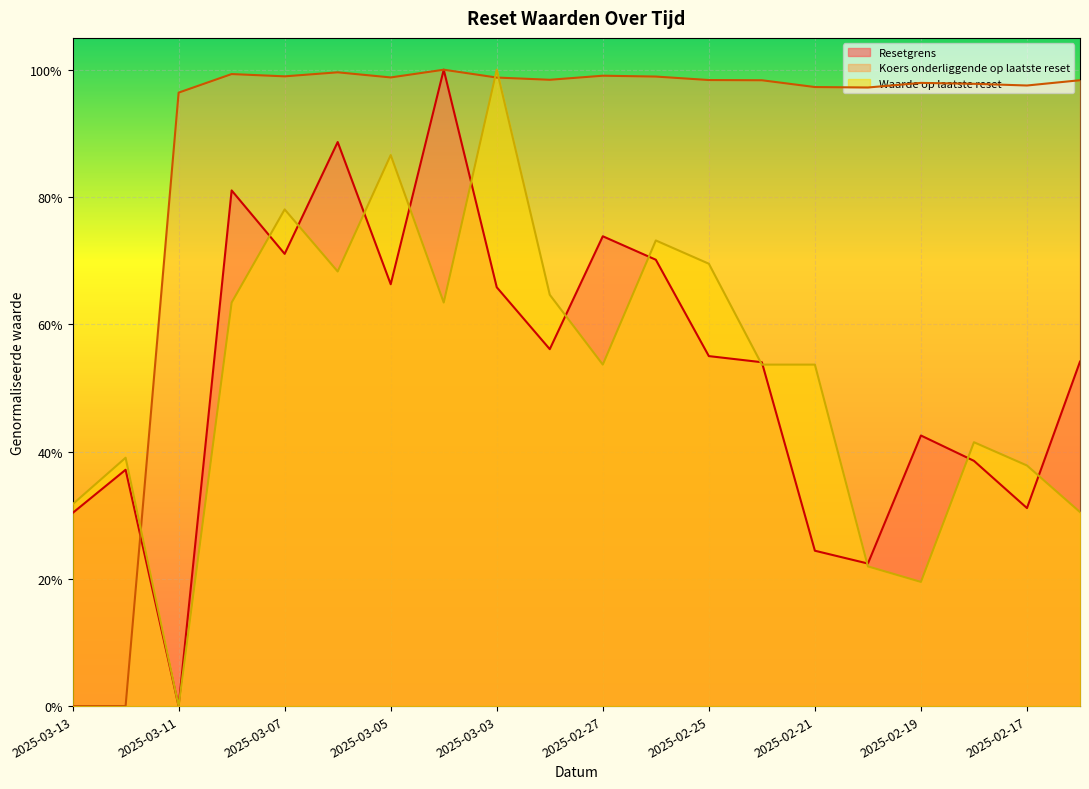

True or false: Waarde op laatste reset and Koers onderliggende op laatste reset intersect in this chart.

True